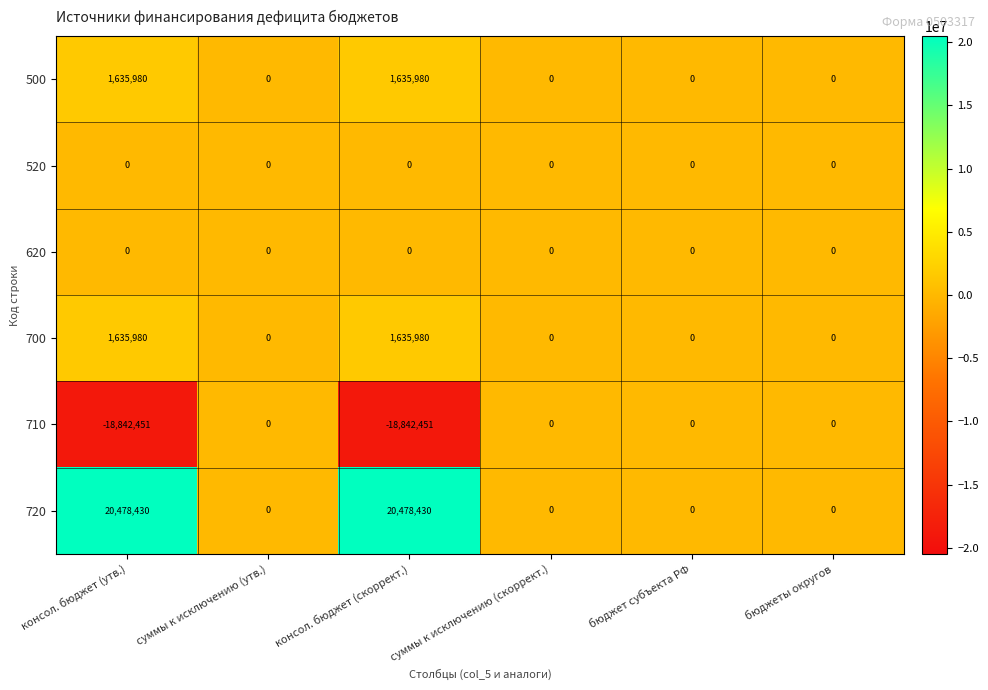

Which series changed the most between суммы к исключению (утв.) and консол. бюджет (скоррект.)?

720